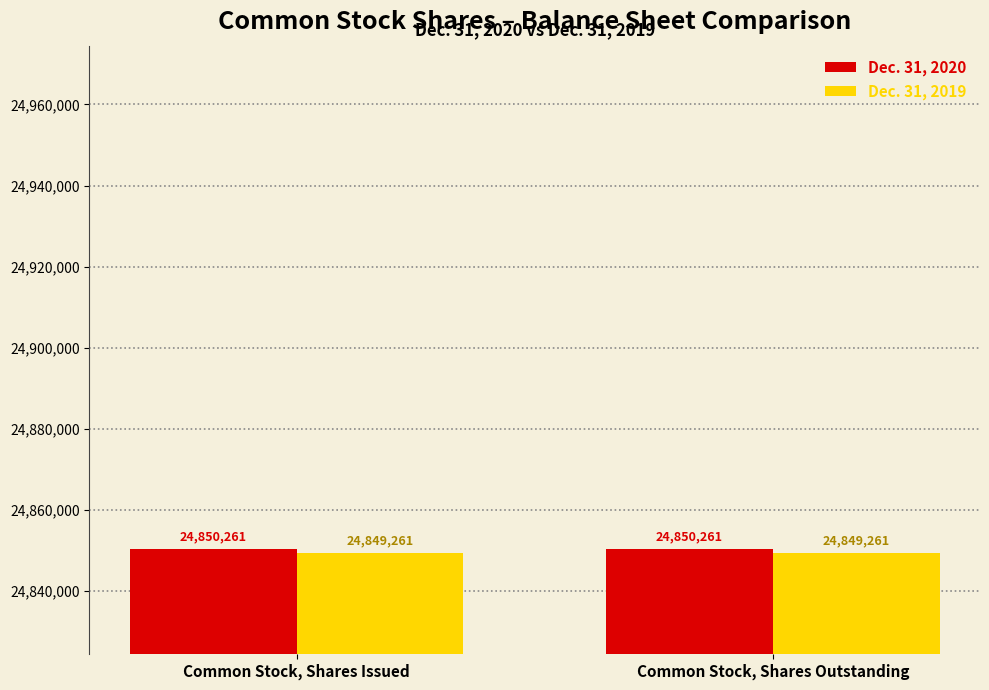

What is the average value of the Dec. 31, 2020 series?

24850261